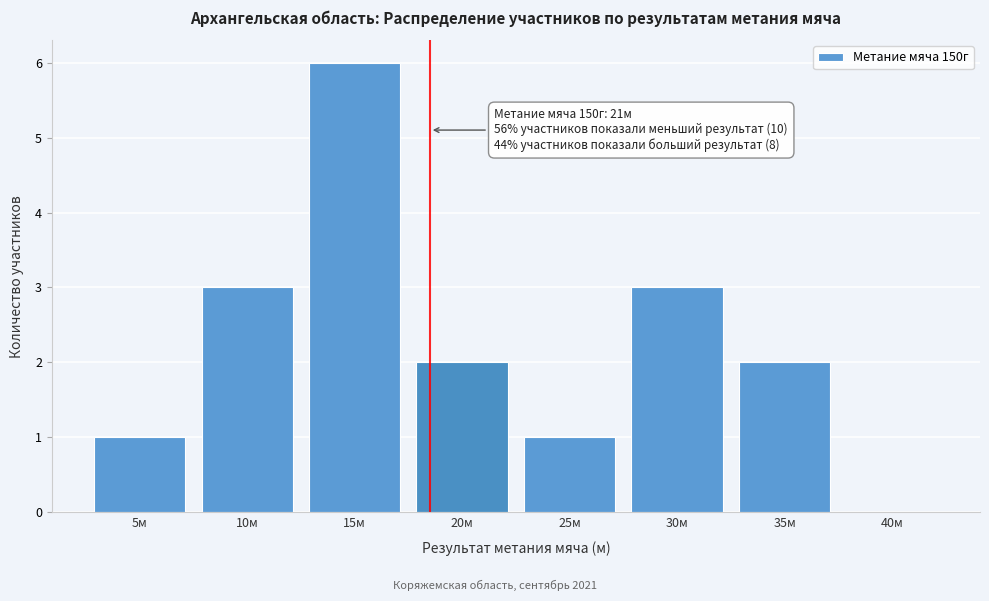

Reading left to right, list all the values displayed in this chart.

5м=1	10м=3	15м=6	20м=2	25м=1	30м=3	35м=2	40м=0